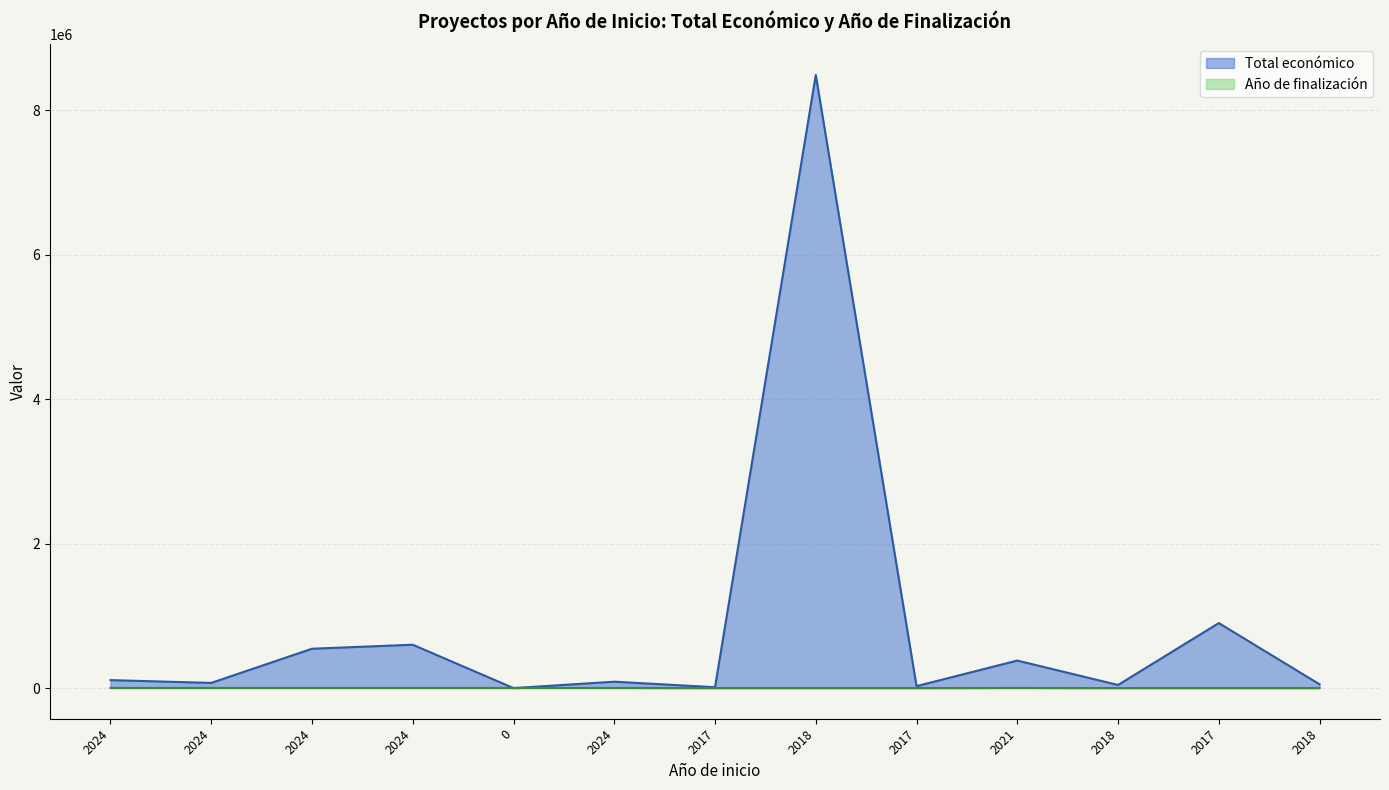

What is the label of the 1st point from the right?

2018